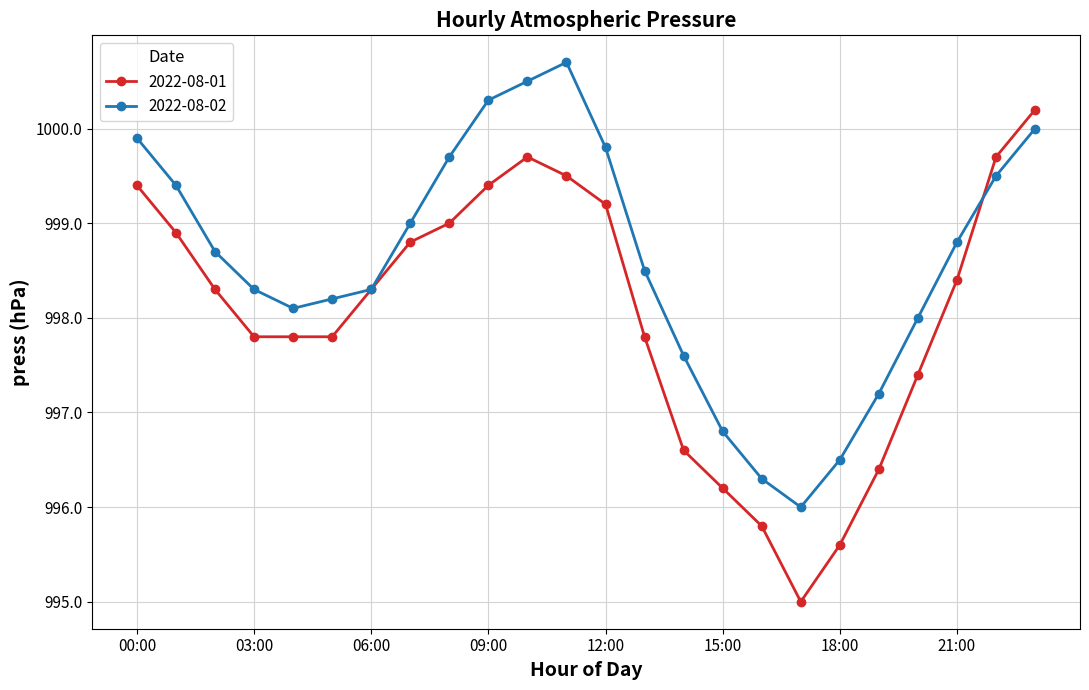

How many data points does each series have?

24